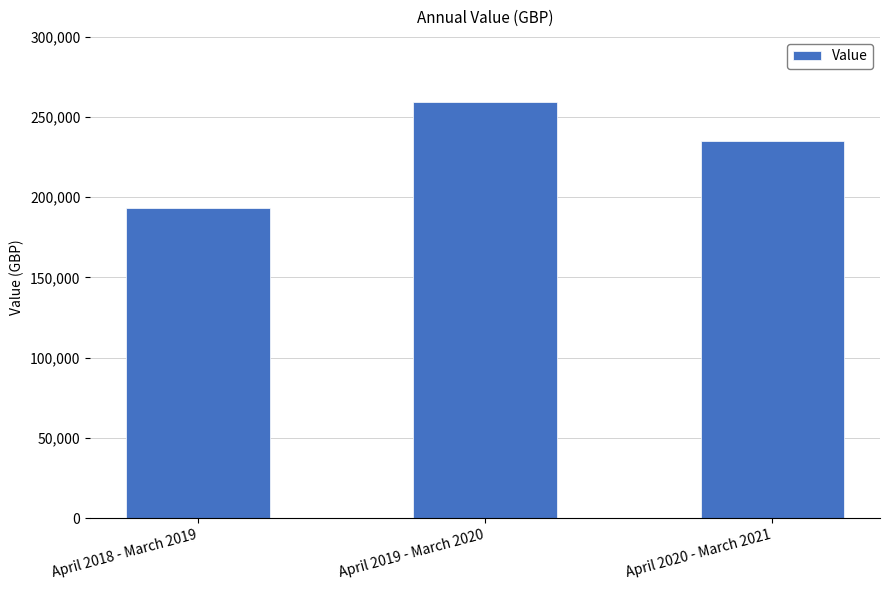

What is the value of the 3rd bar from the left?

235188.0